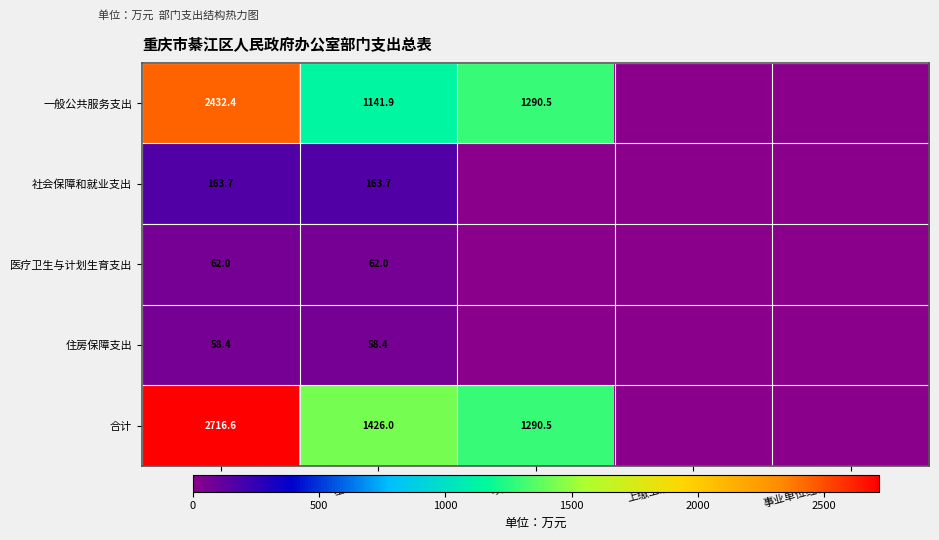

Between 基本支出 and 上缴上级支出, which is larger?

基本支出